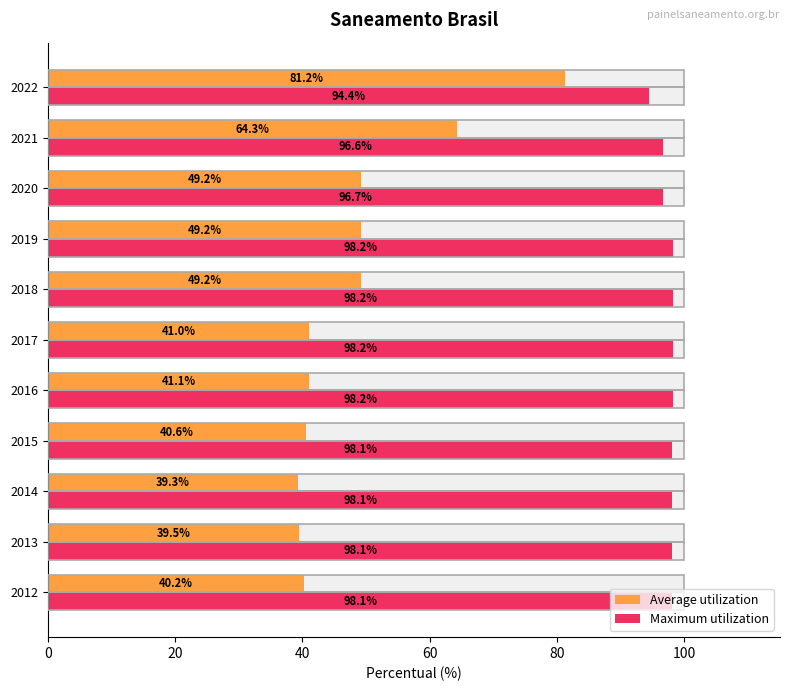

Between 2018 and 2016, which is larger?

2018